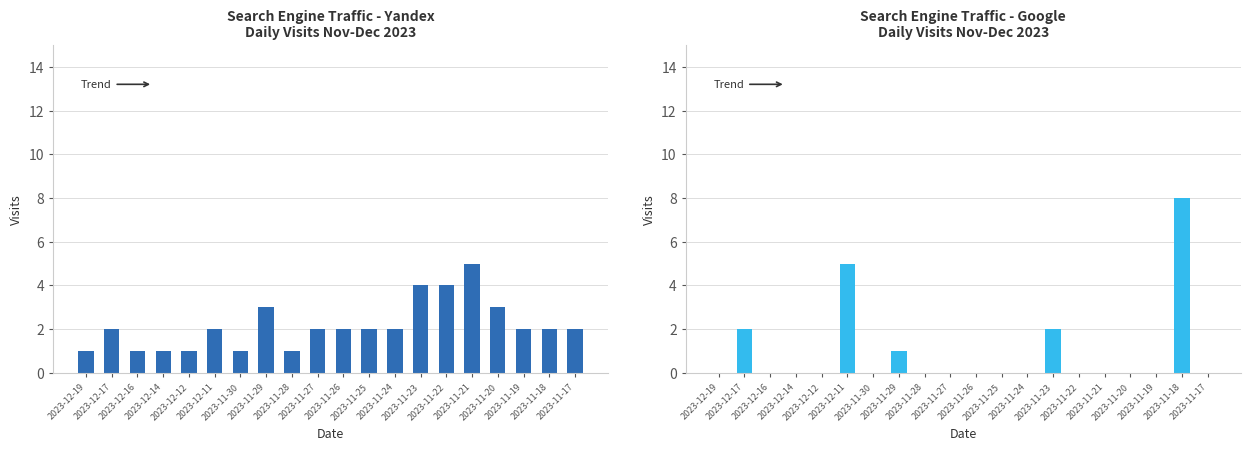

At which category does the chart reach its minimum across all series?

2023-12-19